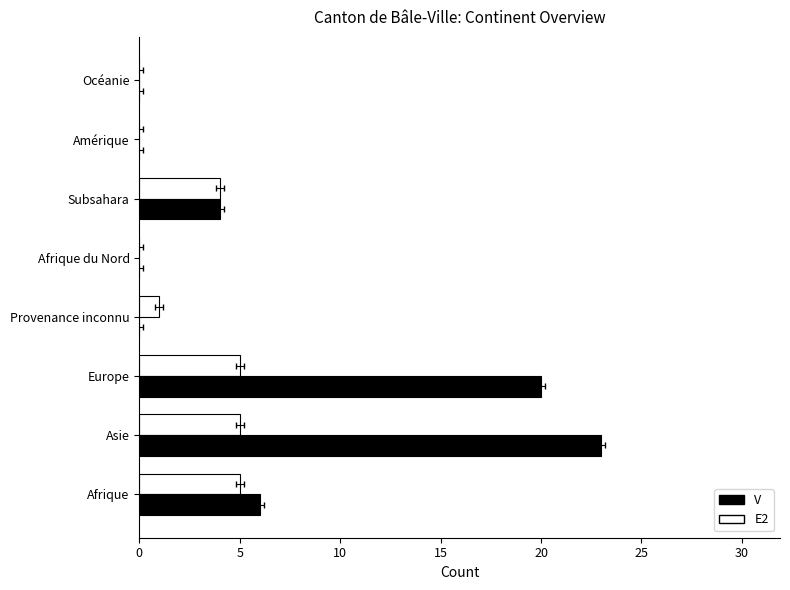

What is the value of the E2 bar at the 1st from the left?

5